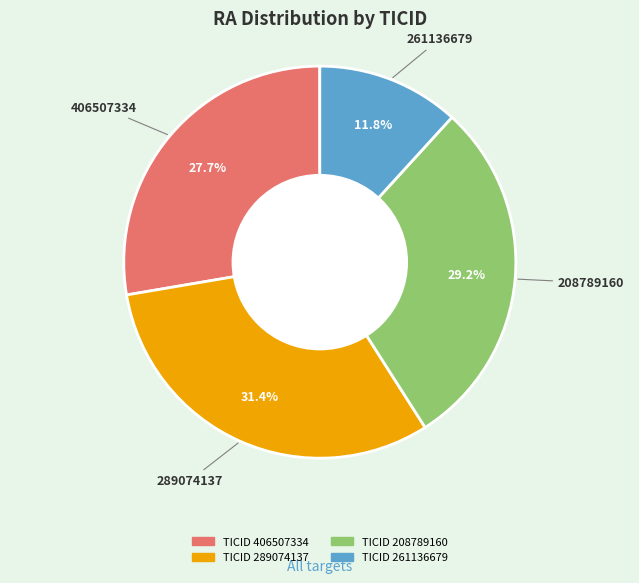

Does any single category account for the majority?

No